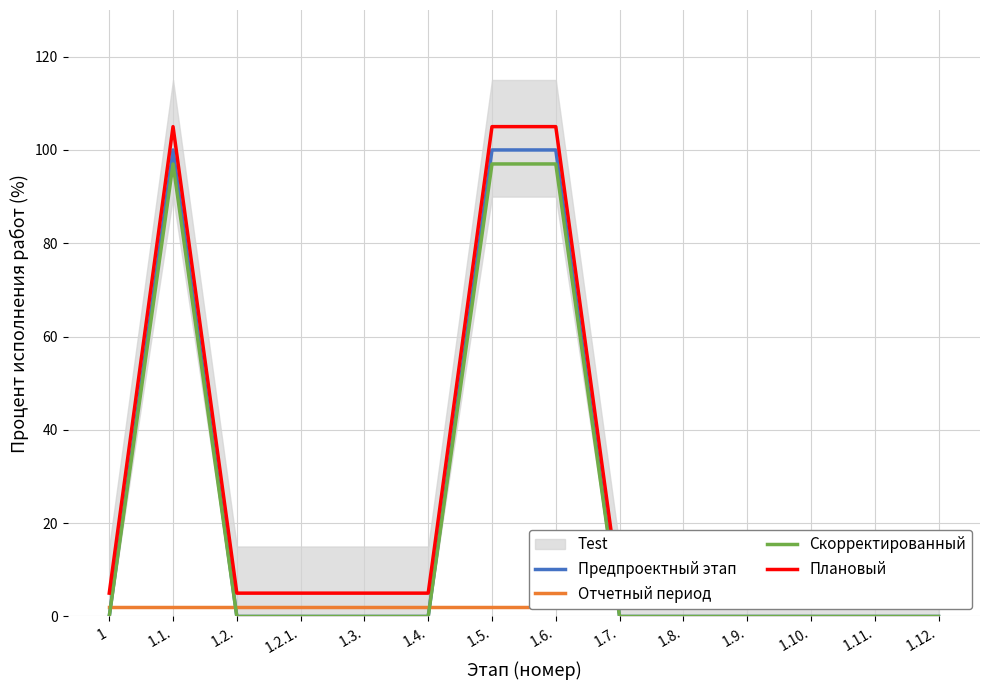

Which label corresponds to the smallest value in the chart?

1